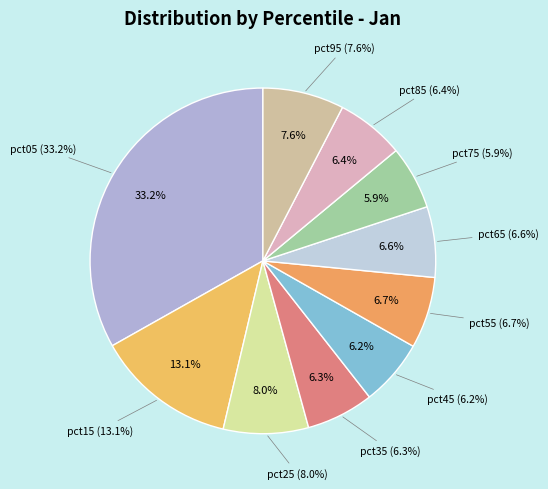

Between pct15 and pct75, which is larger?

pct15